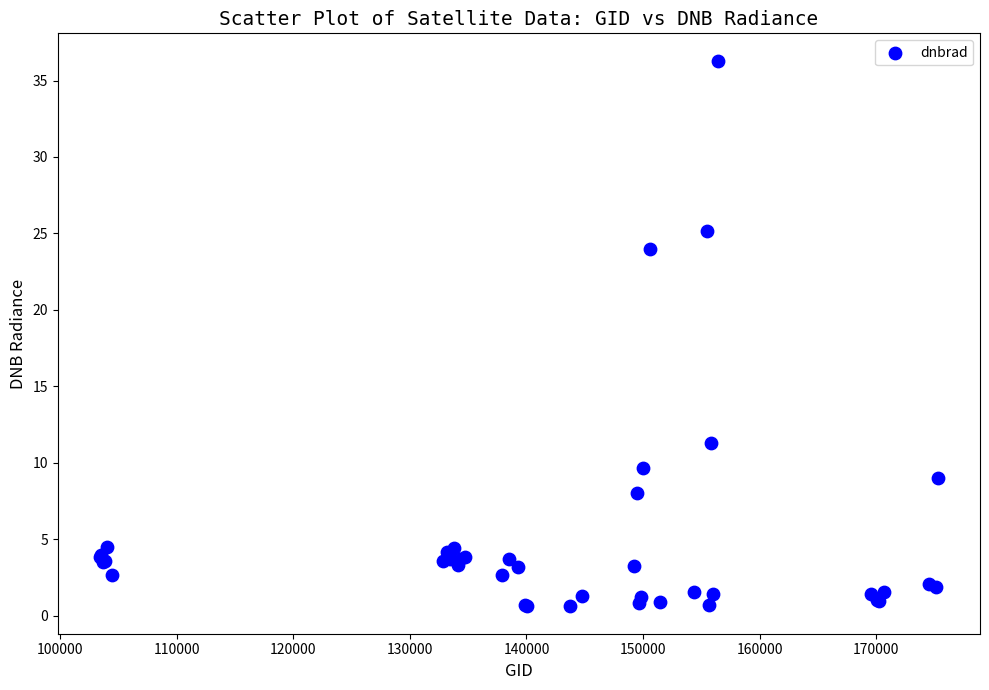

What Y value in the scatter plot is closest to 18?

24.0